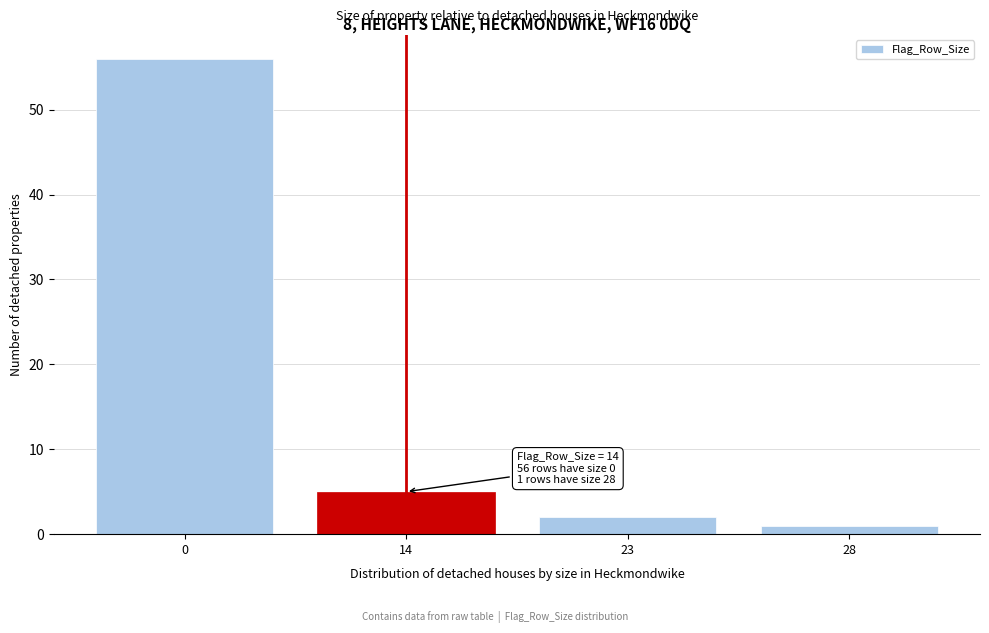

Reading left to right, list all the values displayed in this chart.

56	5	2	1